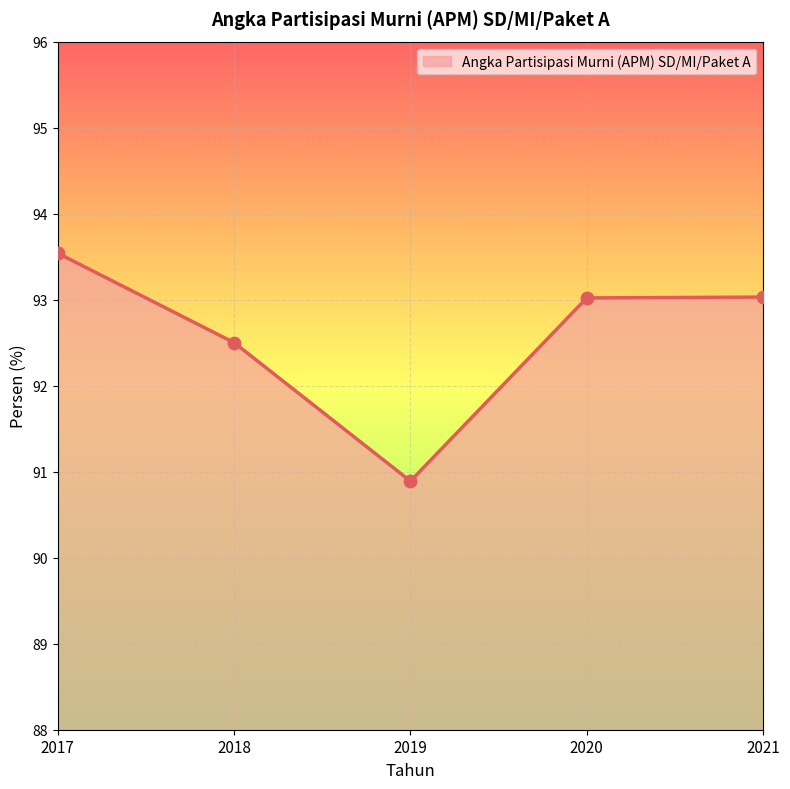

Approximately how many times larger is the value at 2021 compared to 2020?

1.0